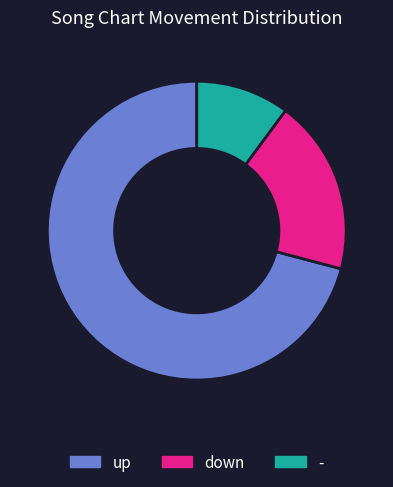

Do down and up together represent more than half of the pie?

Yes